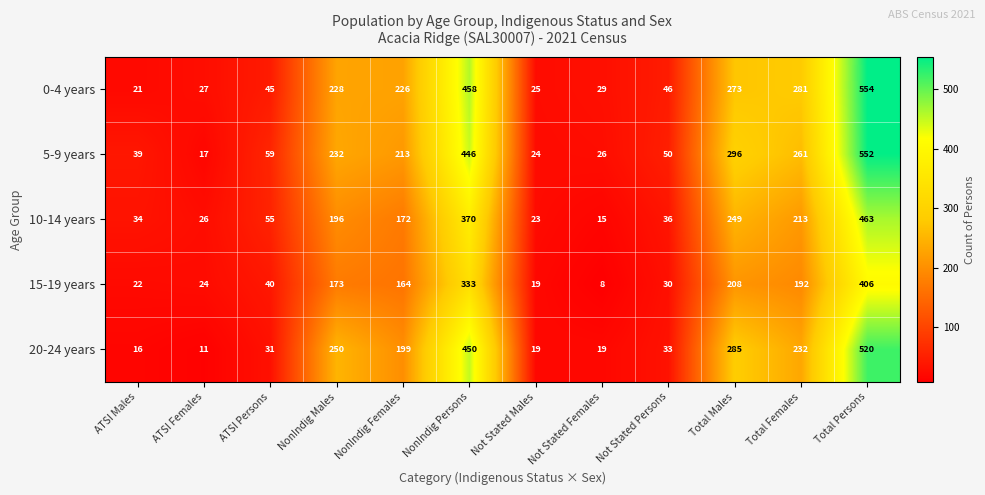

Which series has the largest total across all categories?

5-9 years